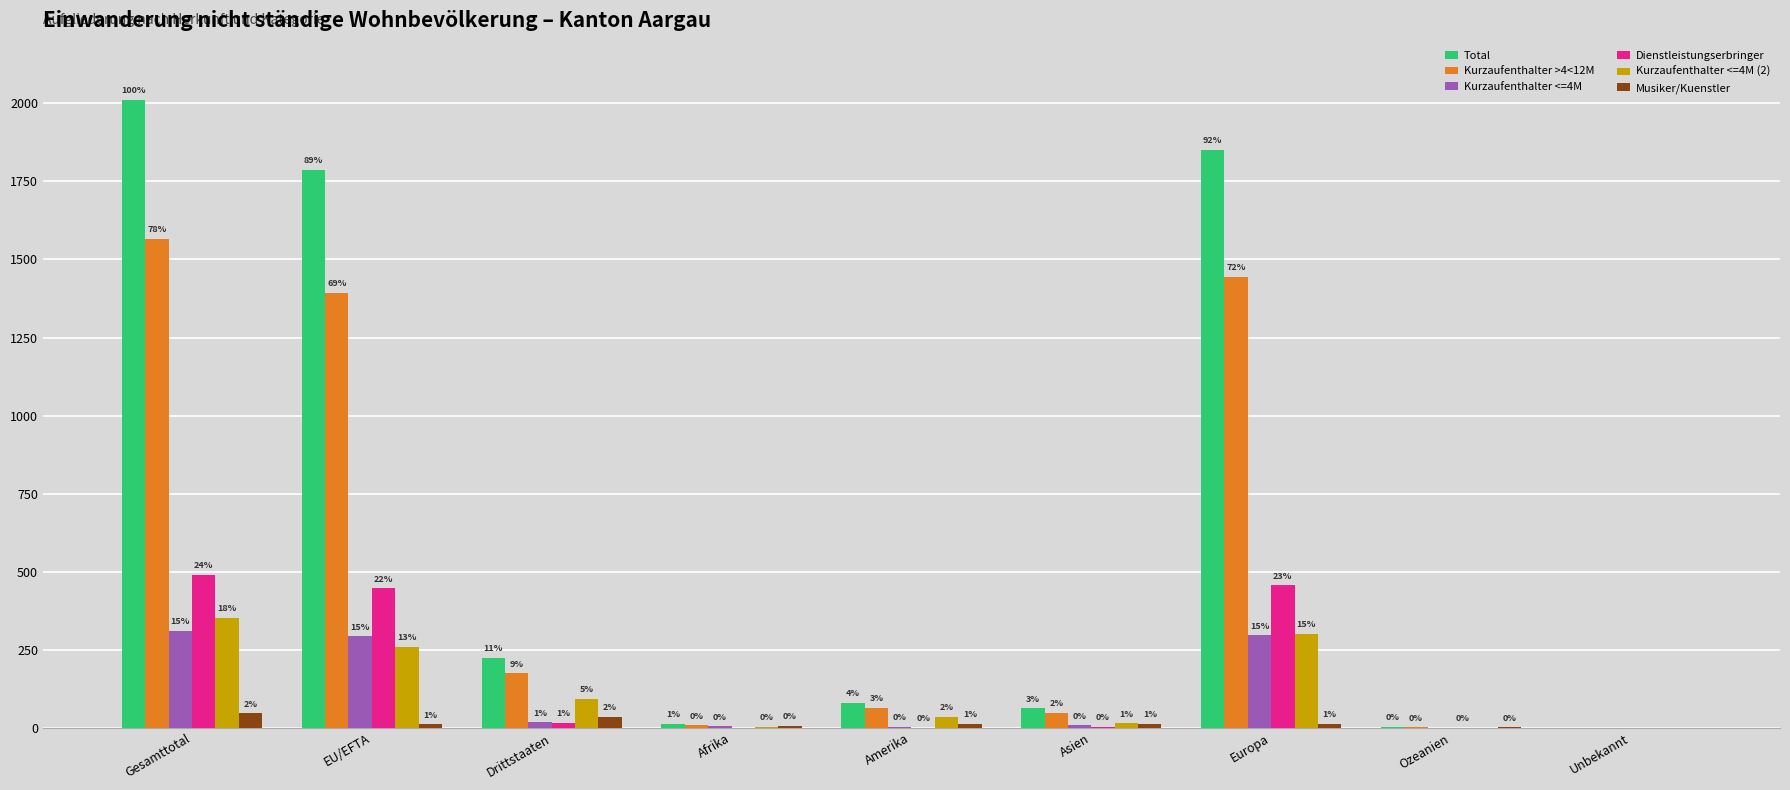

At which label is Total closest to 1005?

Drittstaaten